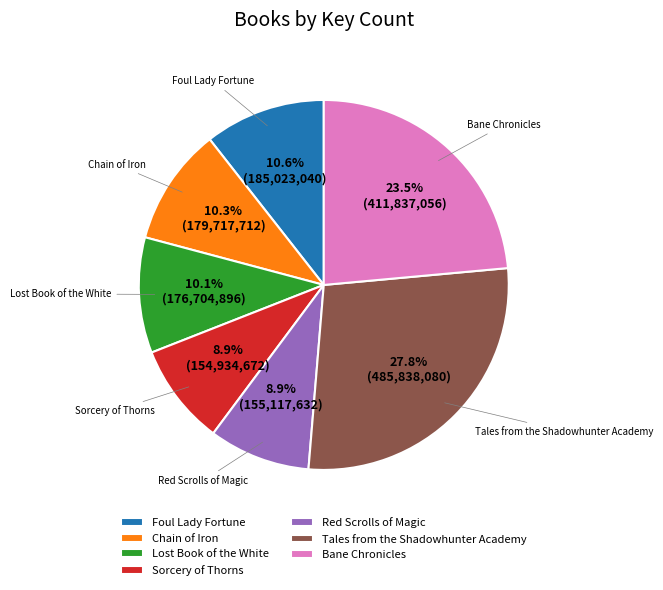

Count the number of slices in the pie.

7